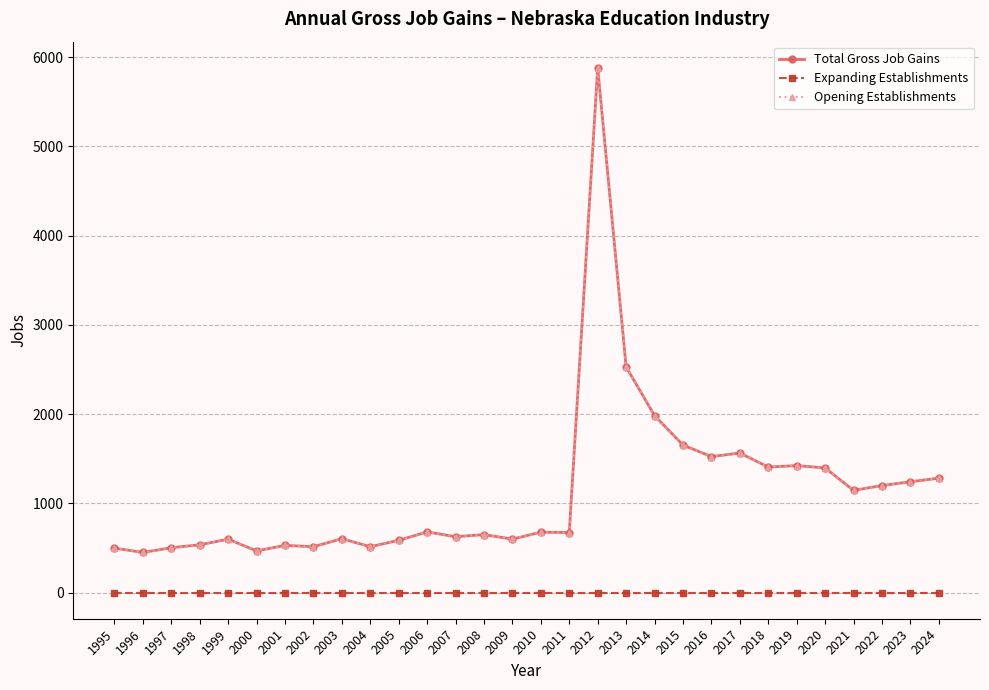

How many values in the Total Gross Job Gains series exceed 676?

14